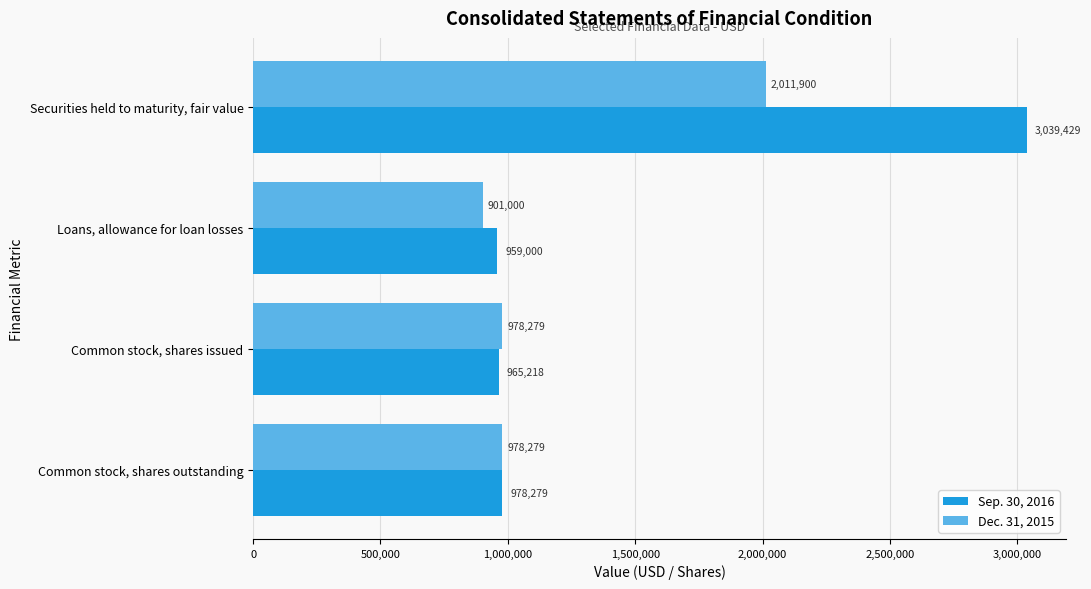

Which label corresponds to the smallest value in the chart?

Loans, allowance for loan losses